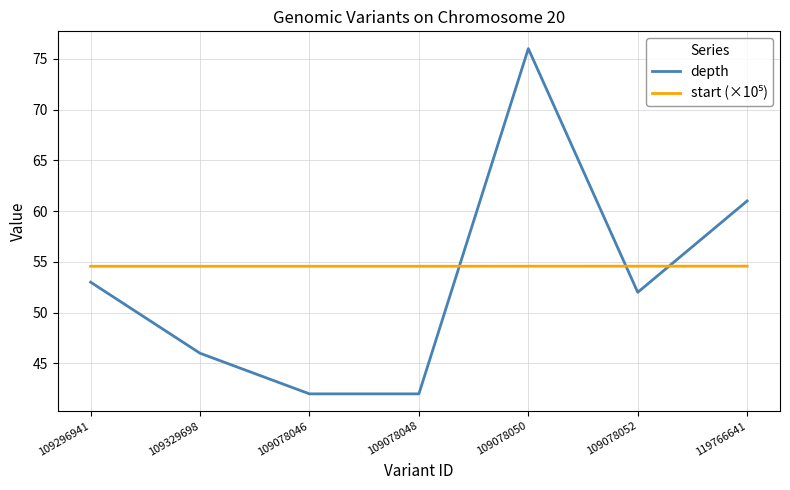

What is the difference between the highest and lowest values at 109078052?

2.6